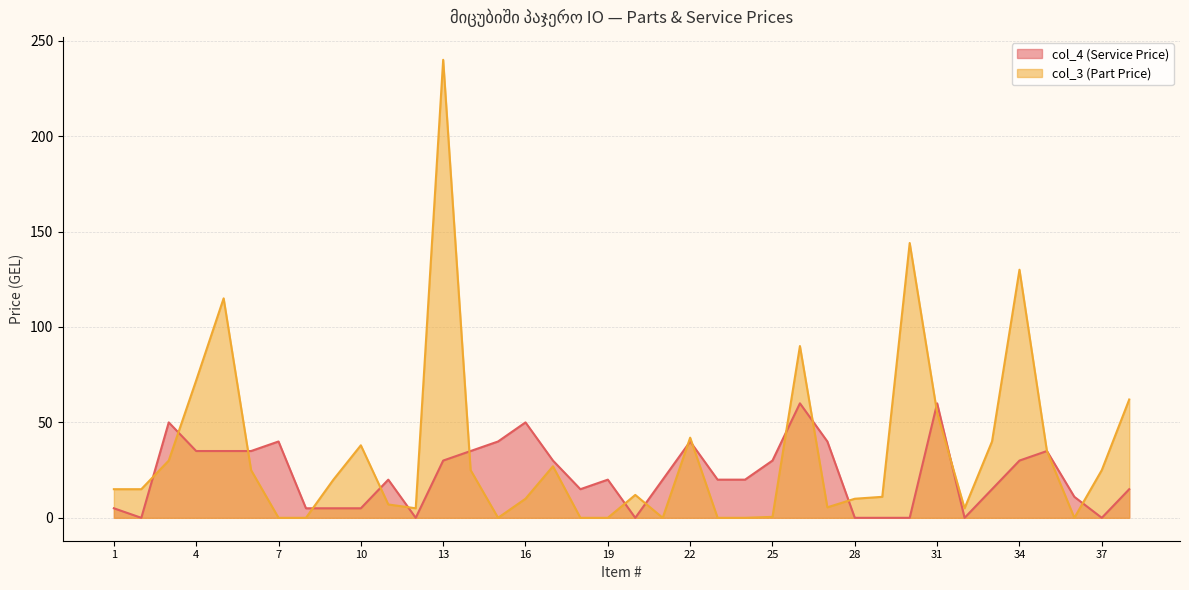

What value does the col_4 (Service Price) series have at 11?

20.0